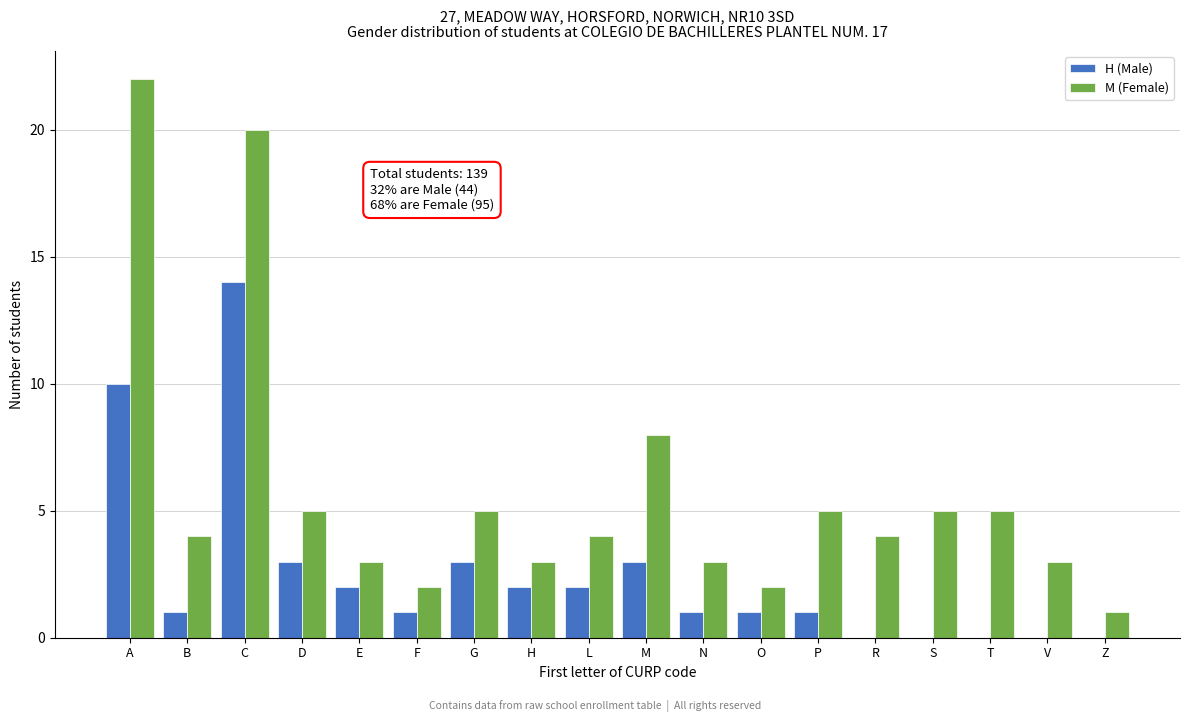

At which label is H (Male) closest to 7?

A